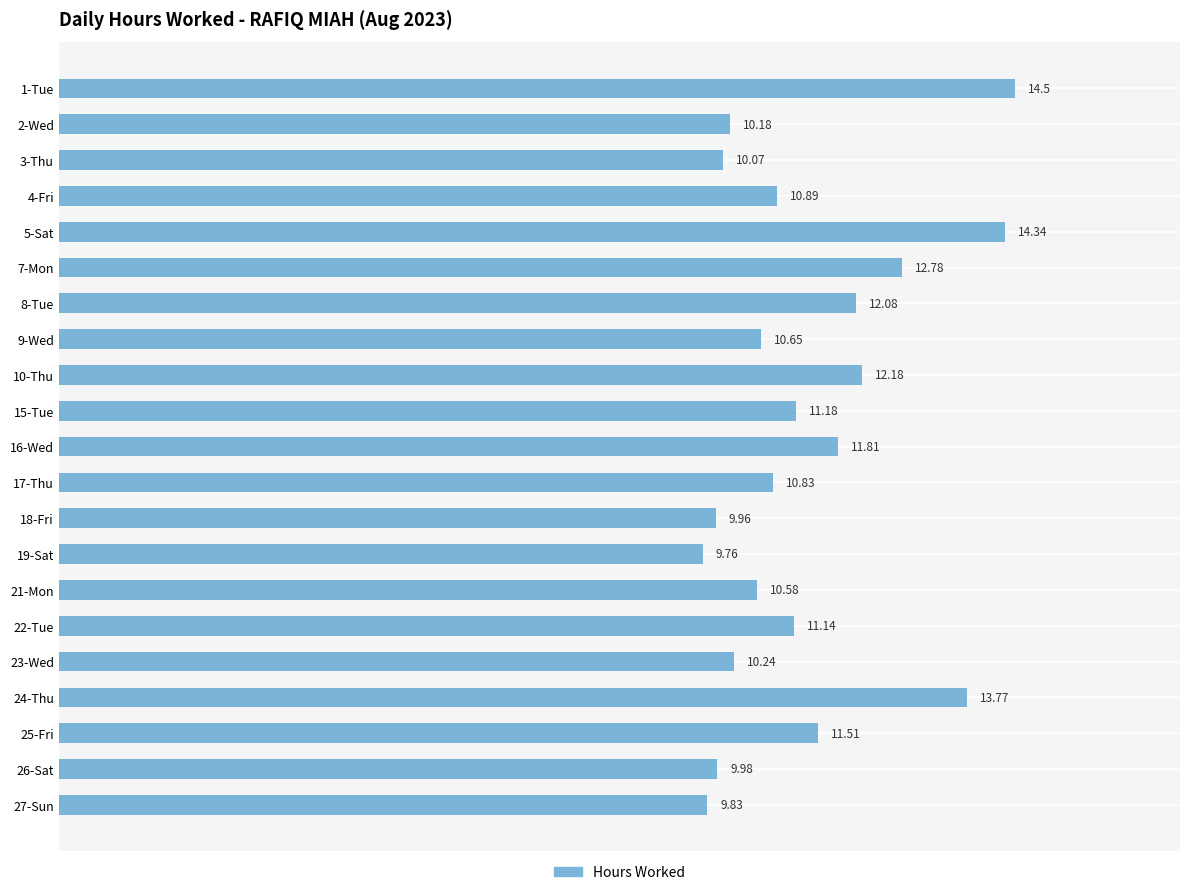

What is the change in value from 8-Tue to 24-Thu?

+1.7